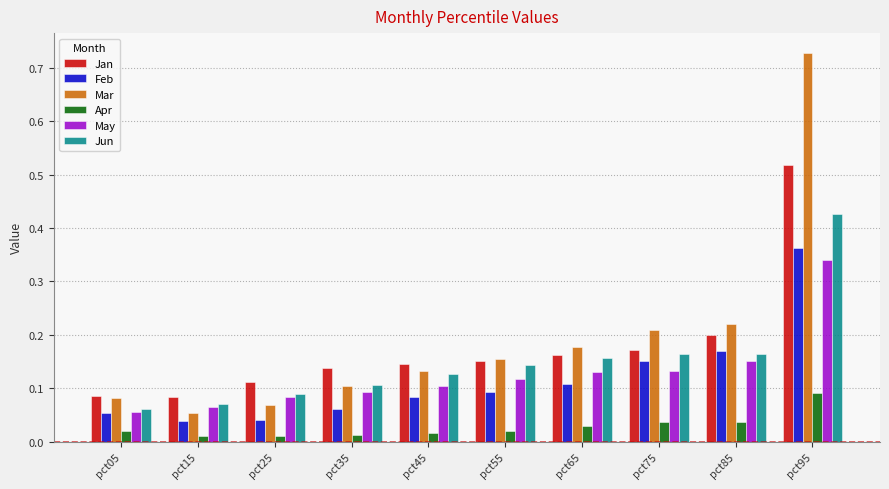

At how many categories does at least one series exceed 0?

10